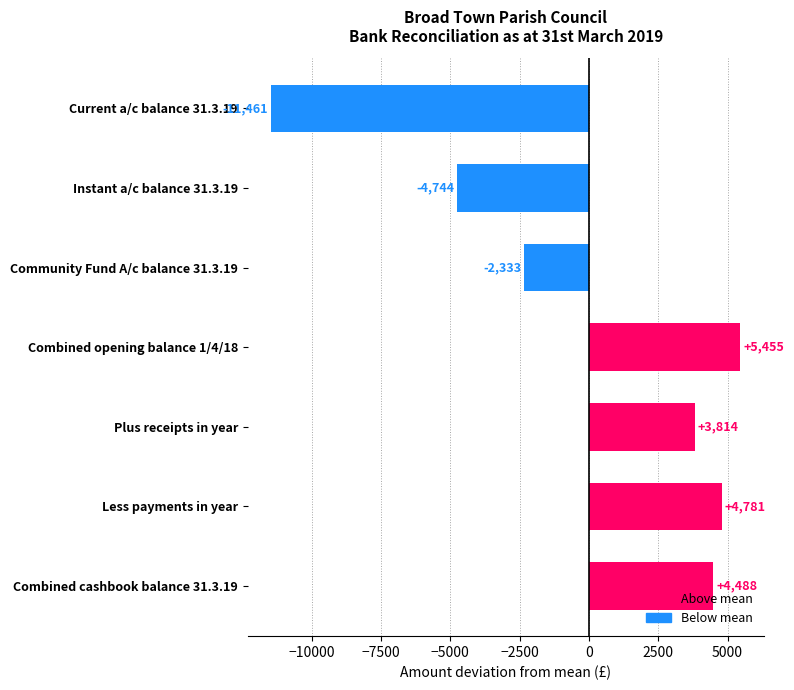

List the labels in order of value, smallest first.

Current a/c balance 31.3.19, Instant a/c balance 31.3.19, Community Fund A/c balance 31.3.19, Plus receipts in year, Combined cashbook balance 31.3.19, Less payments in year, Combined opening balance 1/4/18